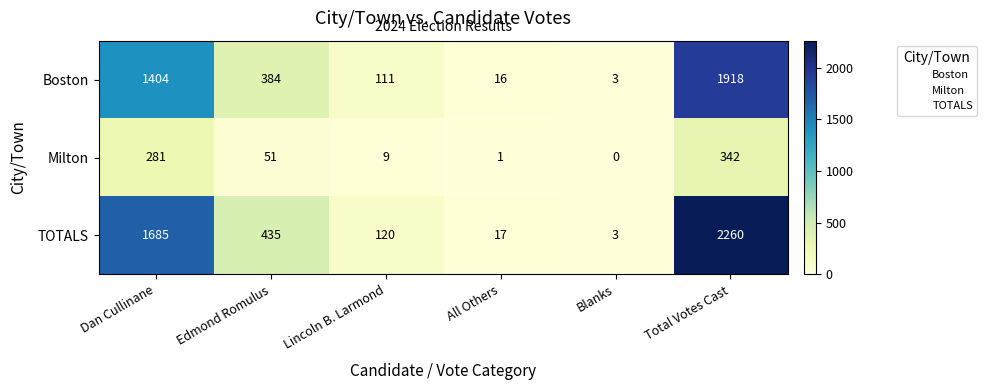

At which category is the sum across all series the highest?

Total Votes Cast